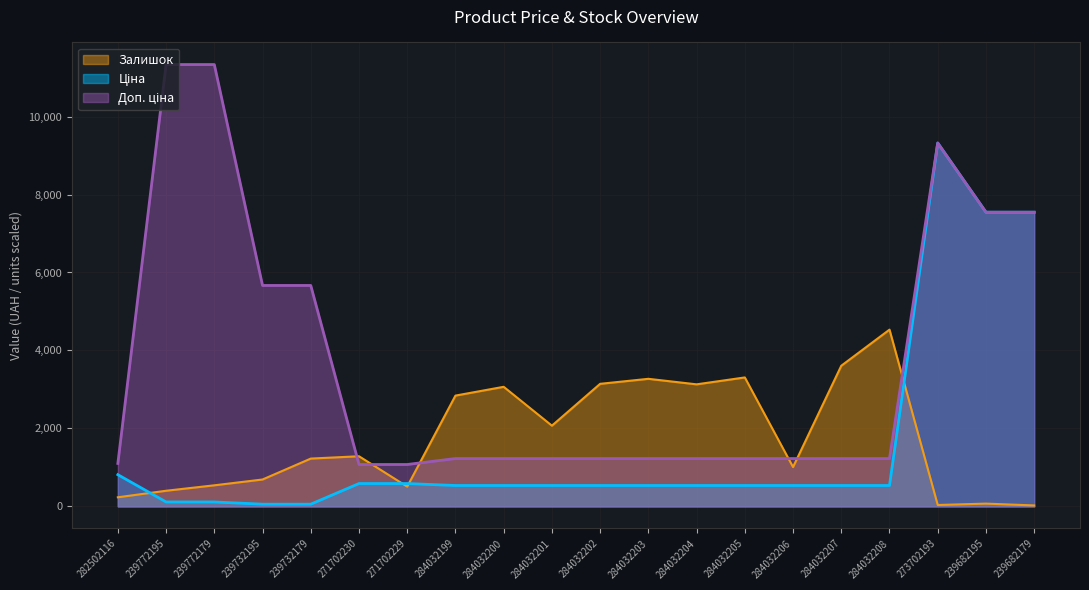

At how many categories does at least one series exceed 1890?

16